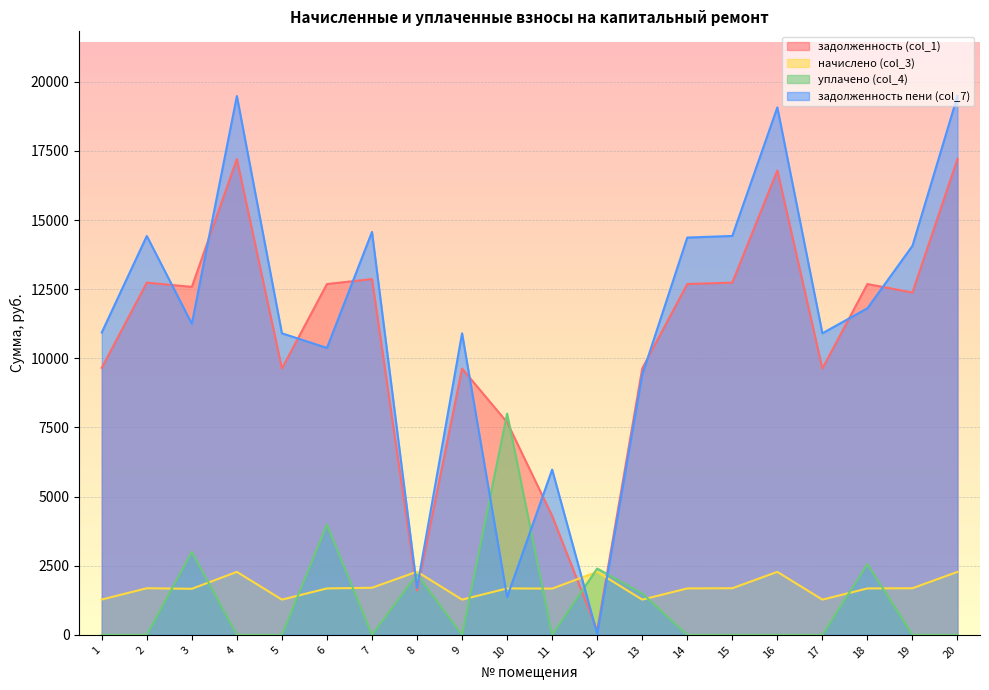

How many lines are shown in the chart?

4